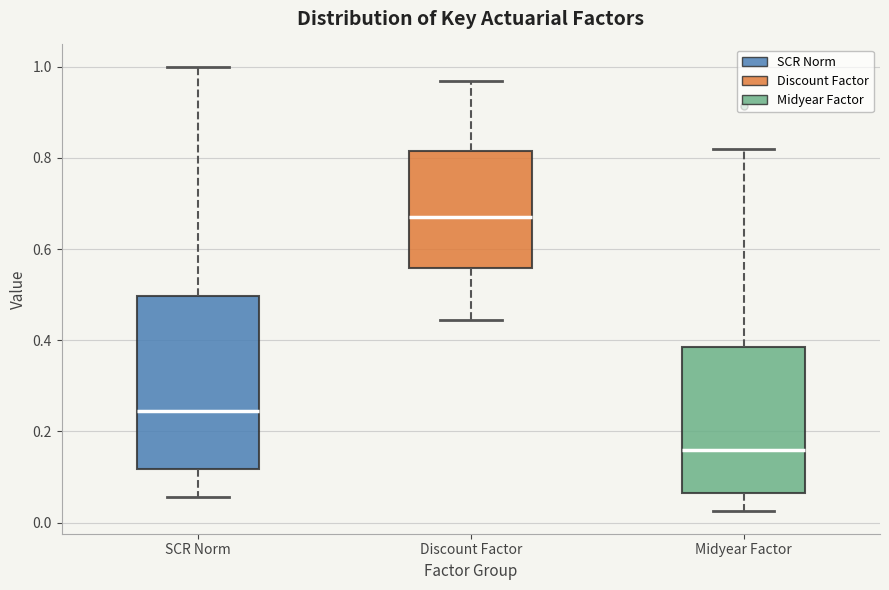

Where does the median line of the box for SCR Norm sit on the y-axis? The values are not printed on the chart, so give them approximately, as read against the axis.

0.24